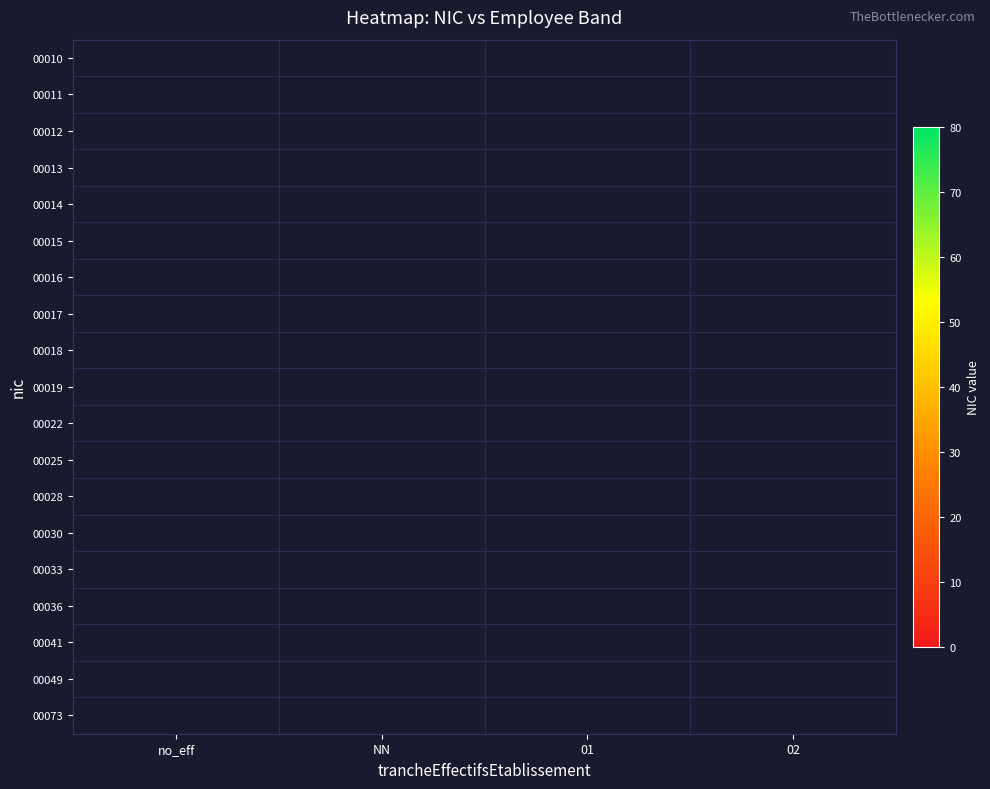

How many series are shown in this chart?

19